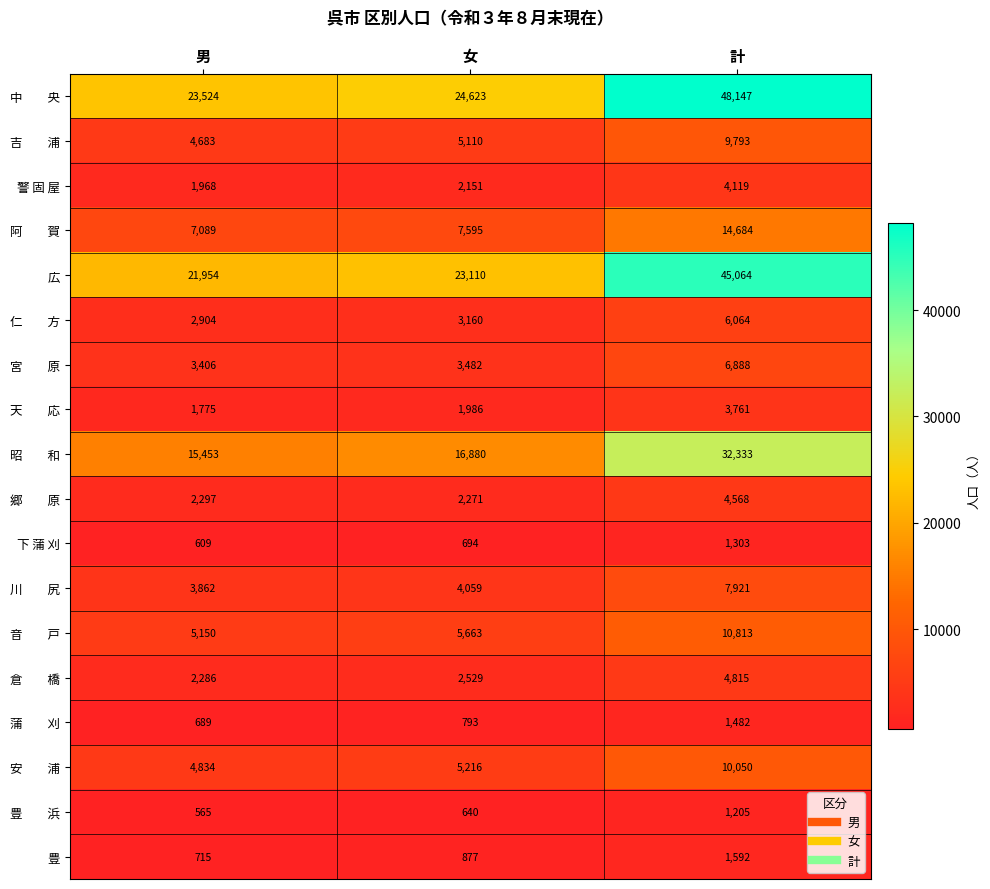

What is the smallest value displayed?

565